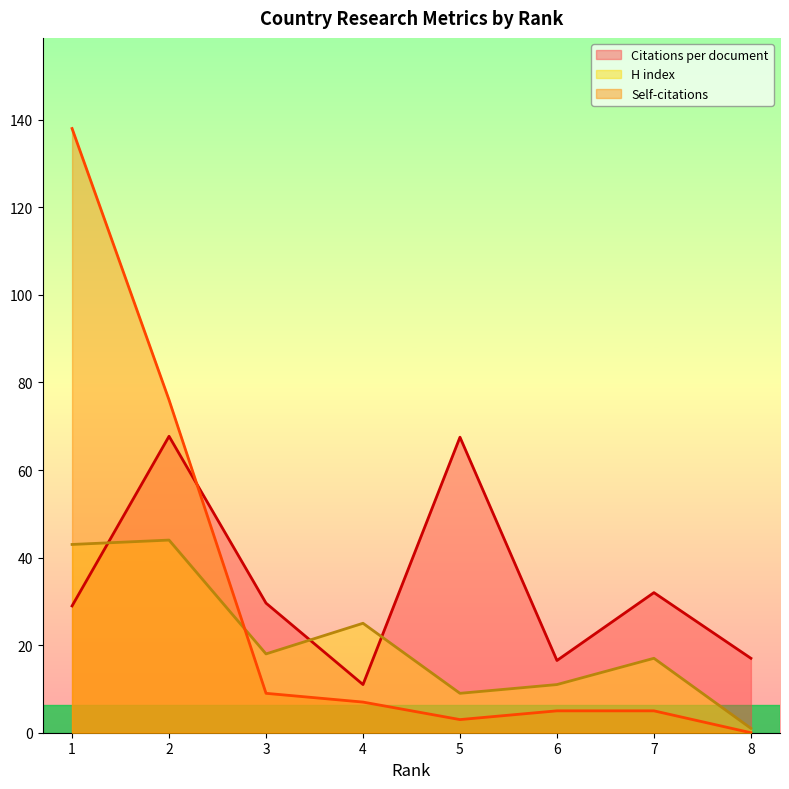

Which series ends up on top after the final intersection of Self-citations and H index?

H index